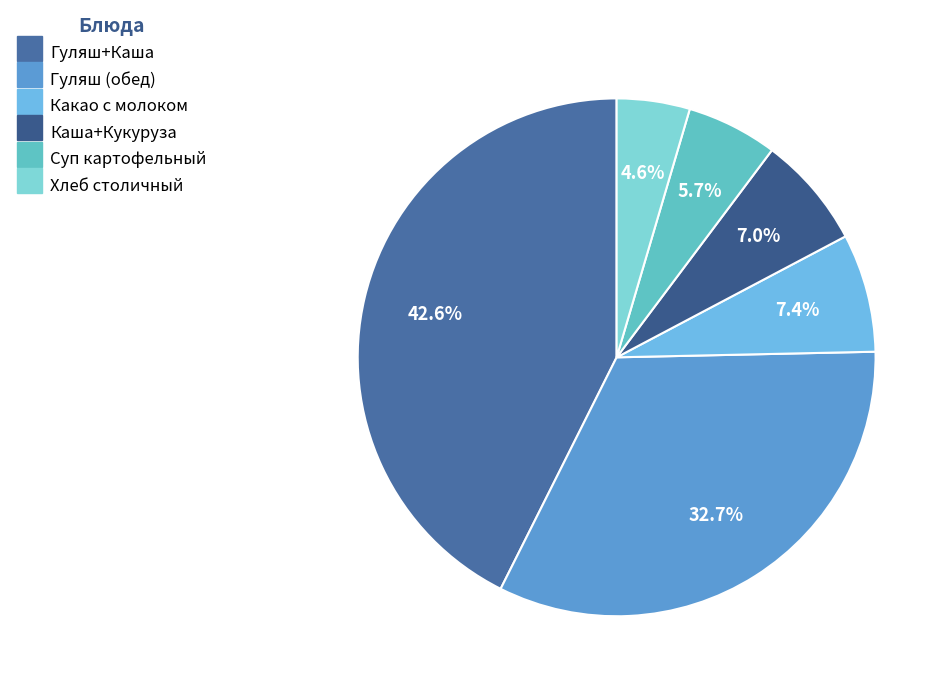

To the nearest percent, what is the difference between the largest and smallest slice percentages?

38%